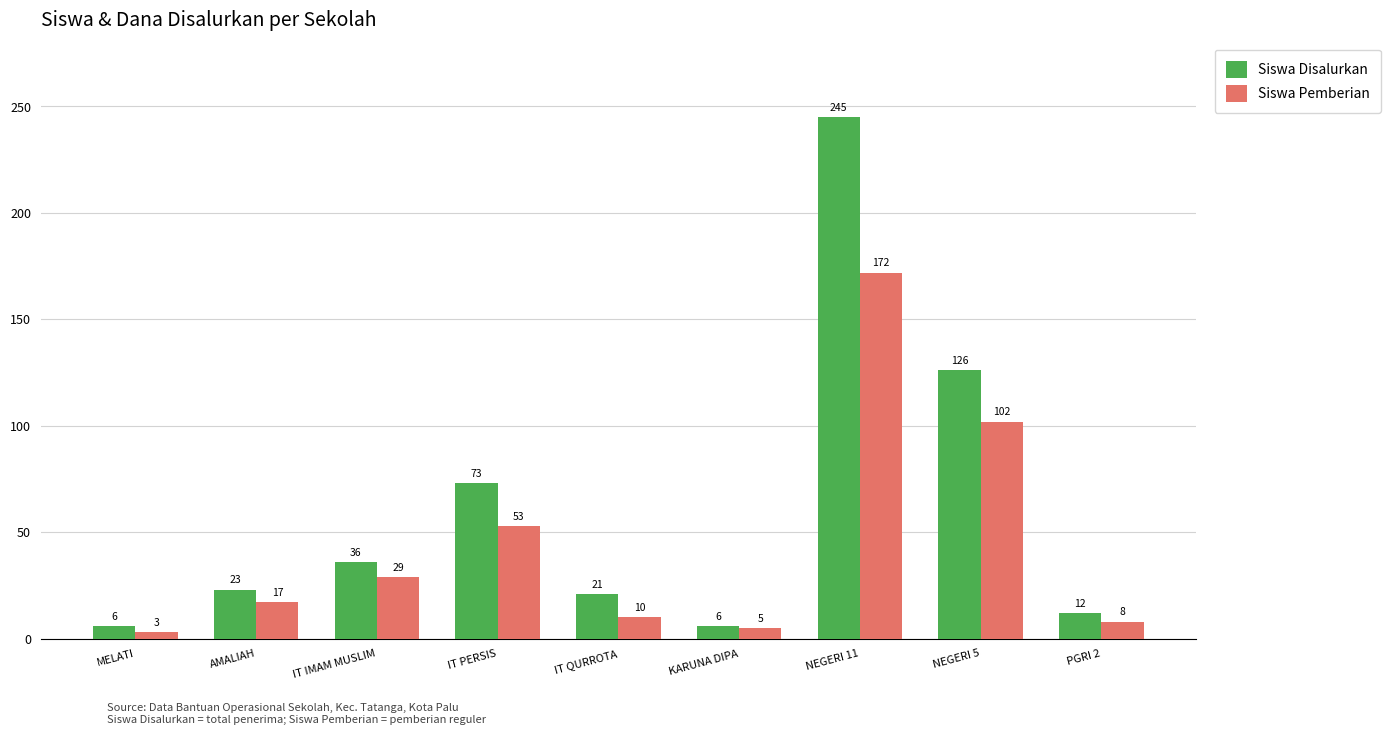

Reading left to right, extract all data points from this chart.

Siswa Disalurkan: 6	23	36	73	21	6	245	126	12
Siswa Pemberian: 3	17	29	53	10	5	172	102	8